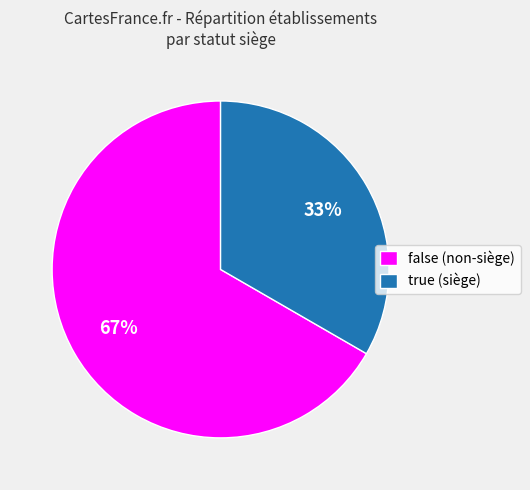

True or false: false accounts for 67% of the total.

True